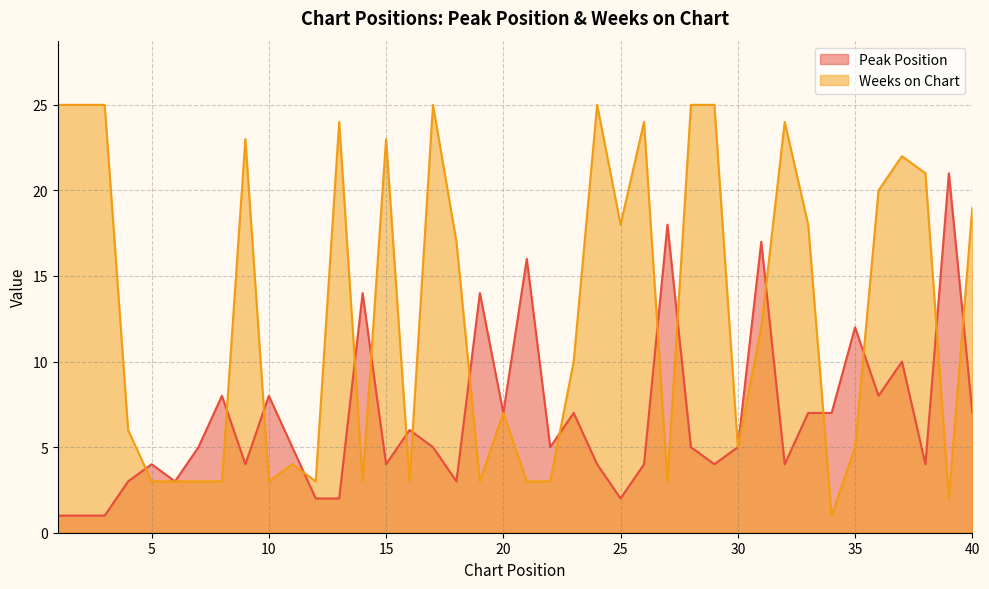

True or false: Weeks on Chart and Peak Position intersect in this chart.

True